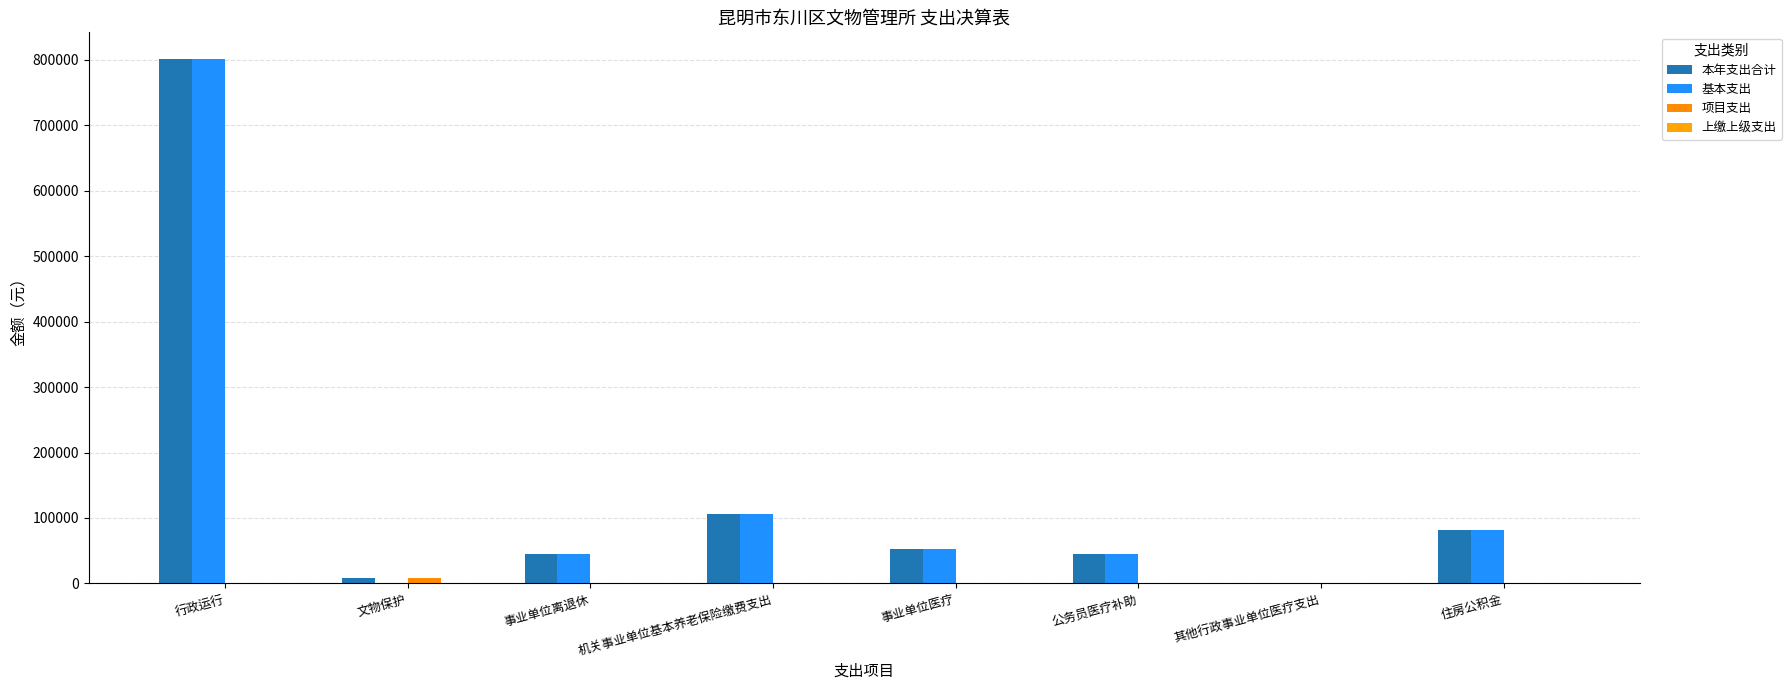

What is the label of the 3rd bar from the right?

公务员医疗补助